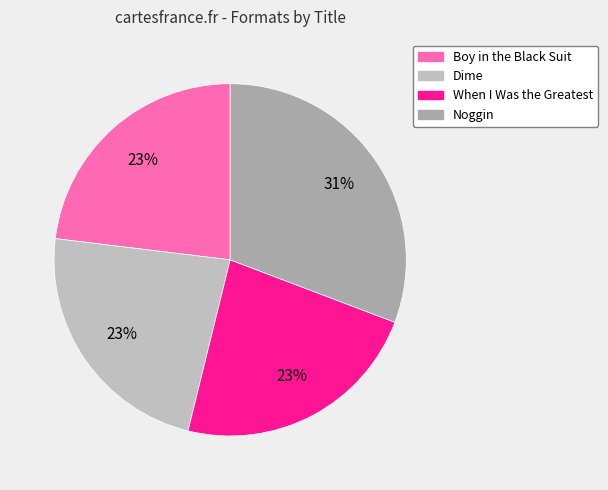

How many segments does this pie chart have?

4